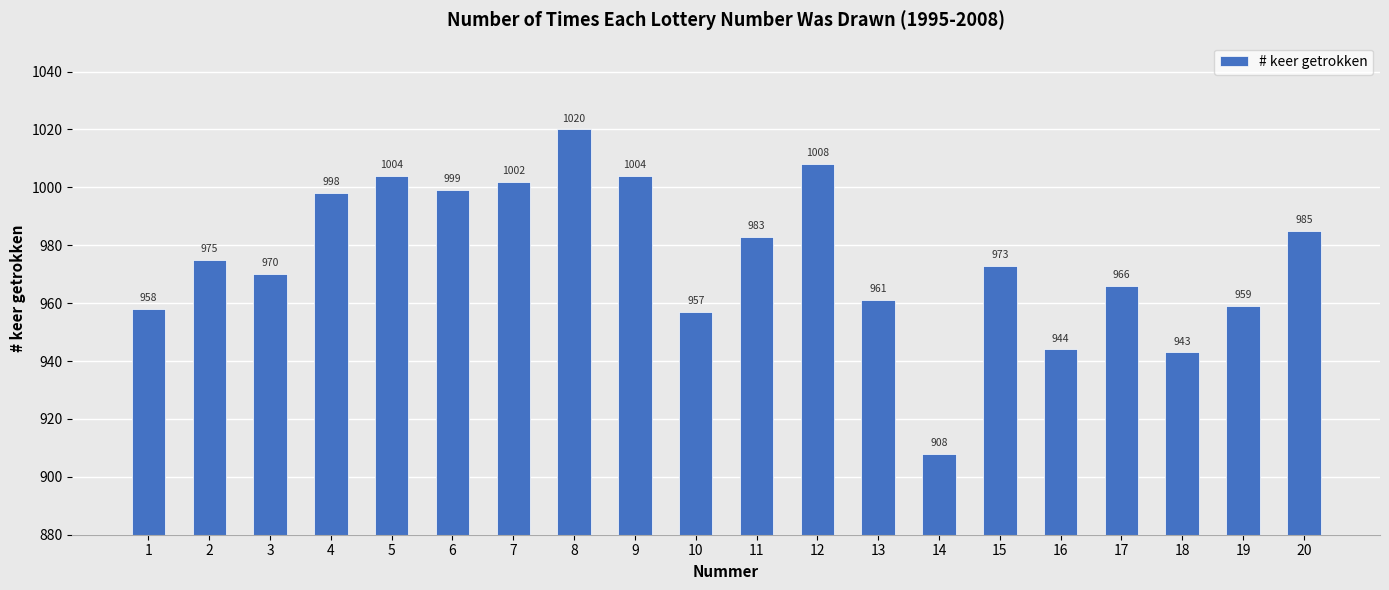

Reading left to right, list all the values displayed in this chart.

958	975	970	998	1004	999	1002	1020	1004	957	983	1008	961	908	973	944	966	943	959	985